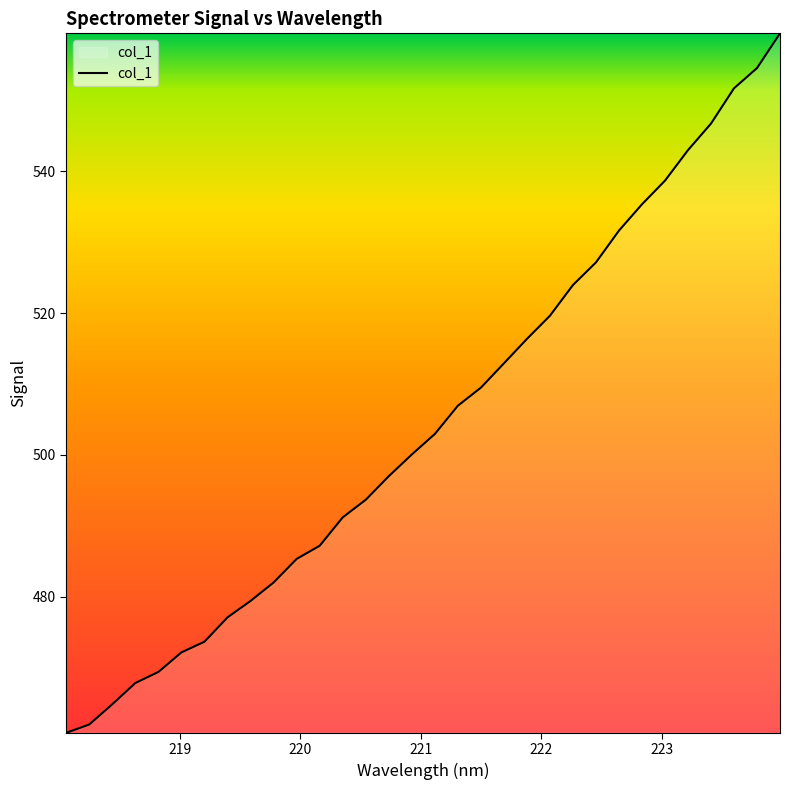

What is the difference between the maximum and minimum values?

98.7